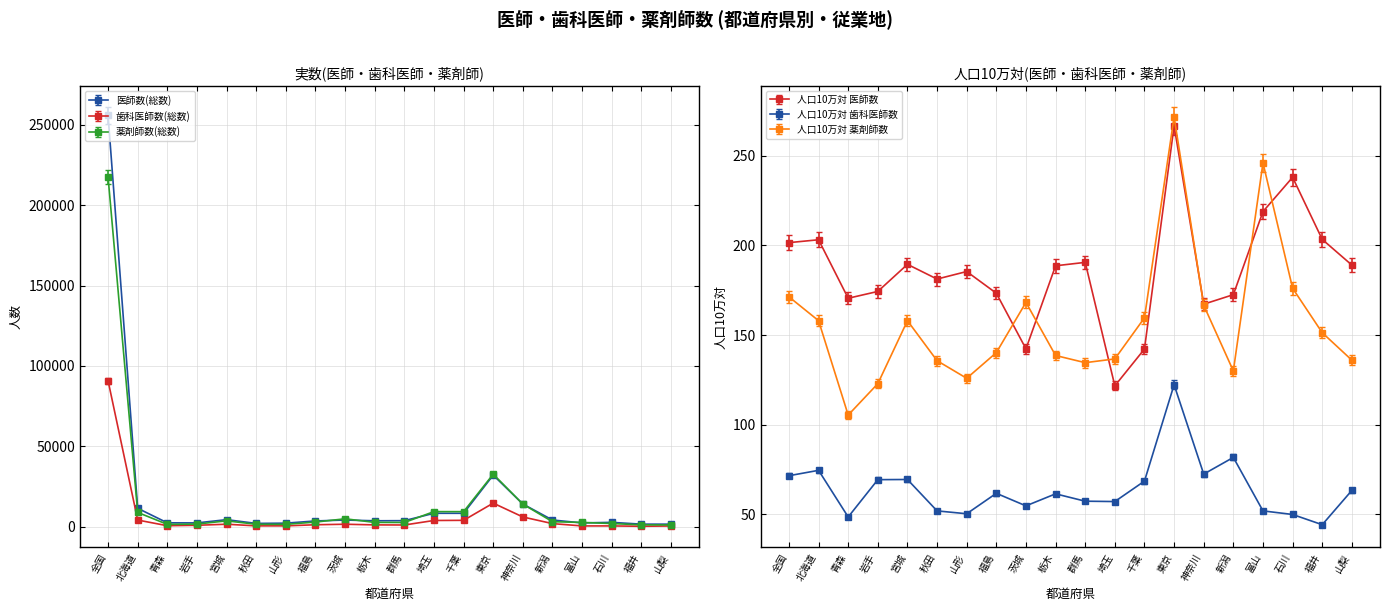

What position from the left is 宮城?

5